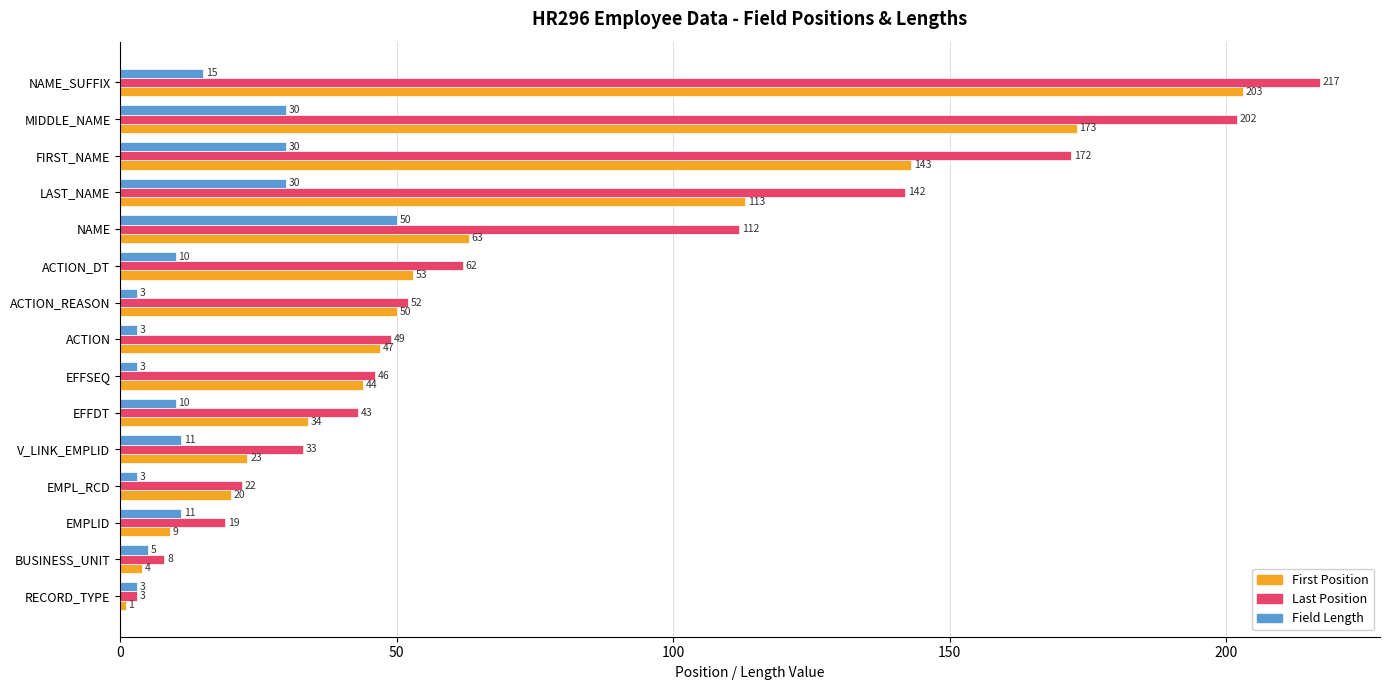

What is the difference between the highest and lowest values at ACTION_DT?

52